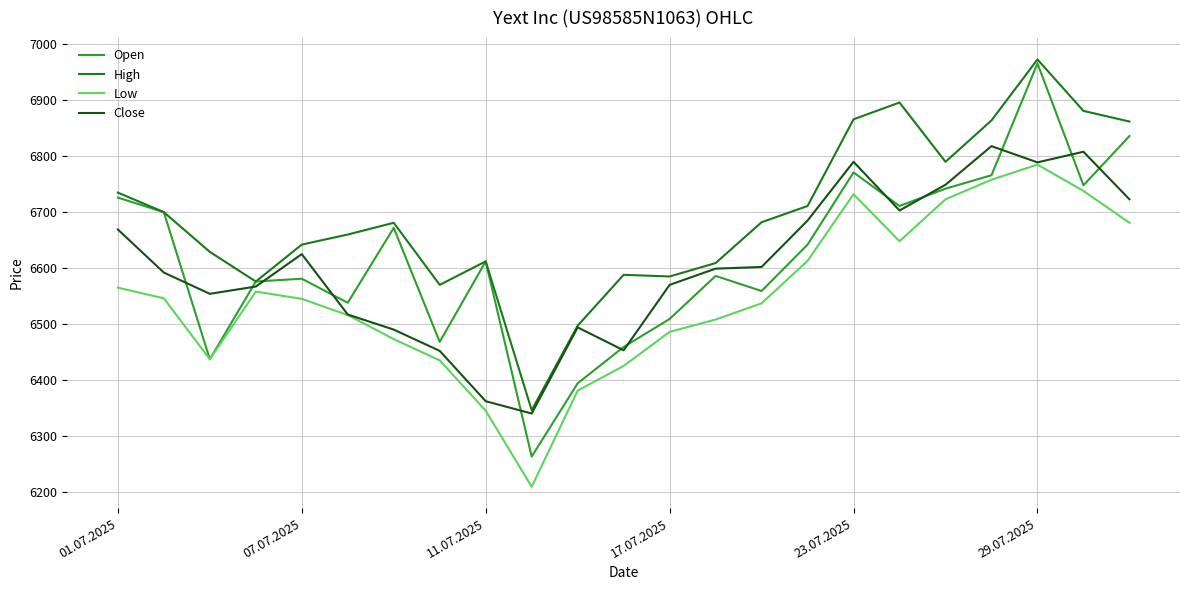

Which series has the largest total across all categories?

High